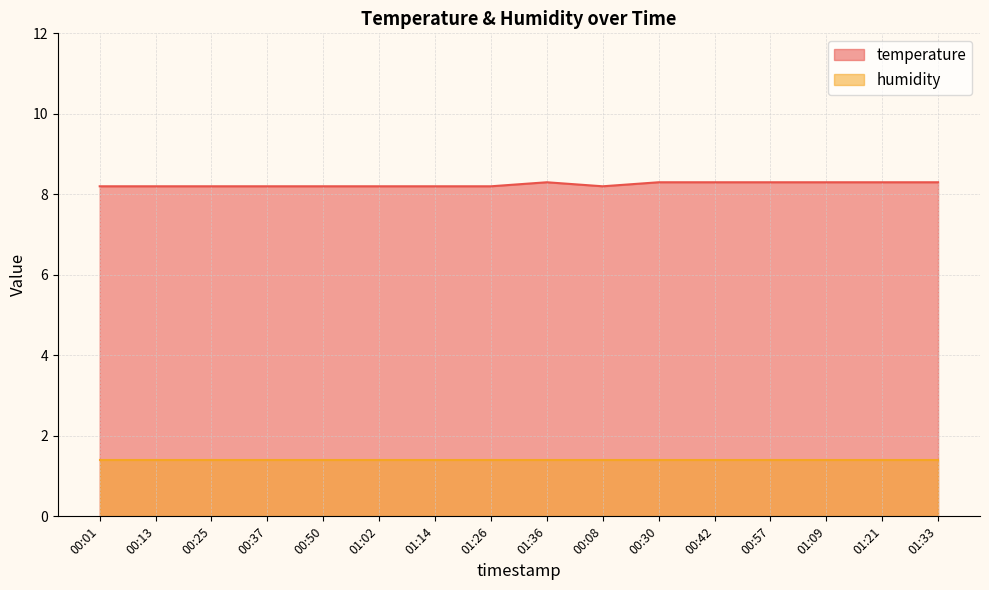

Does the chart have visible grid lines?

Yes